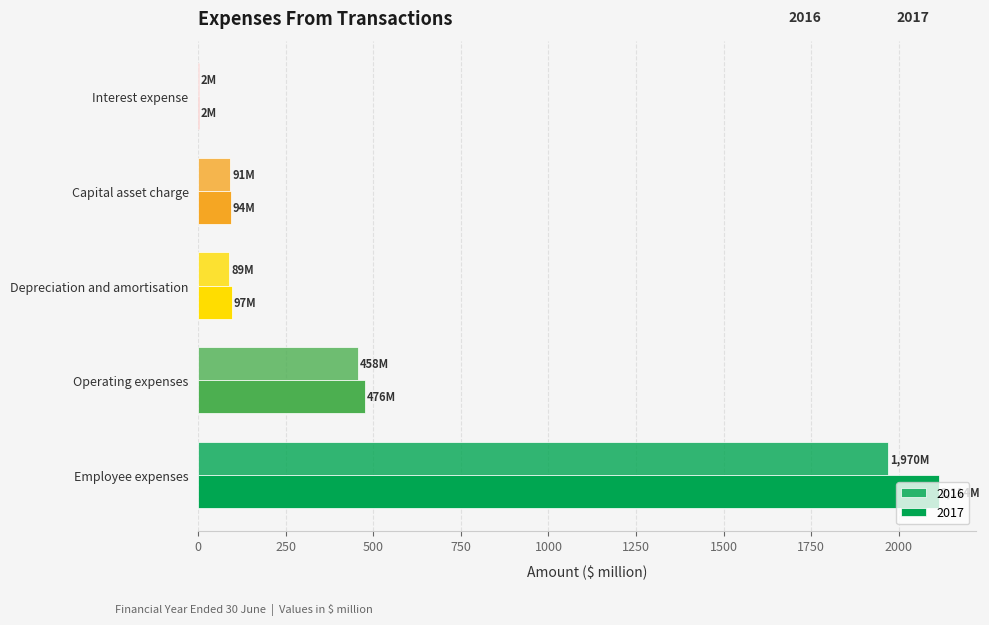

What is the difference between the maximum and minimum values in the 2016 series?

1967.9